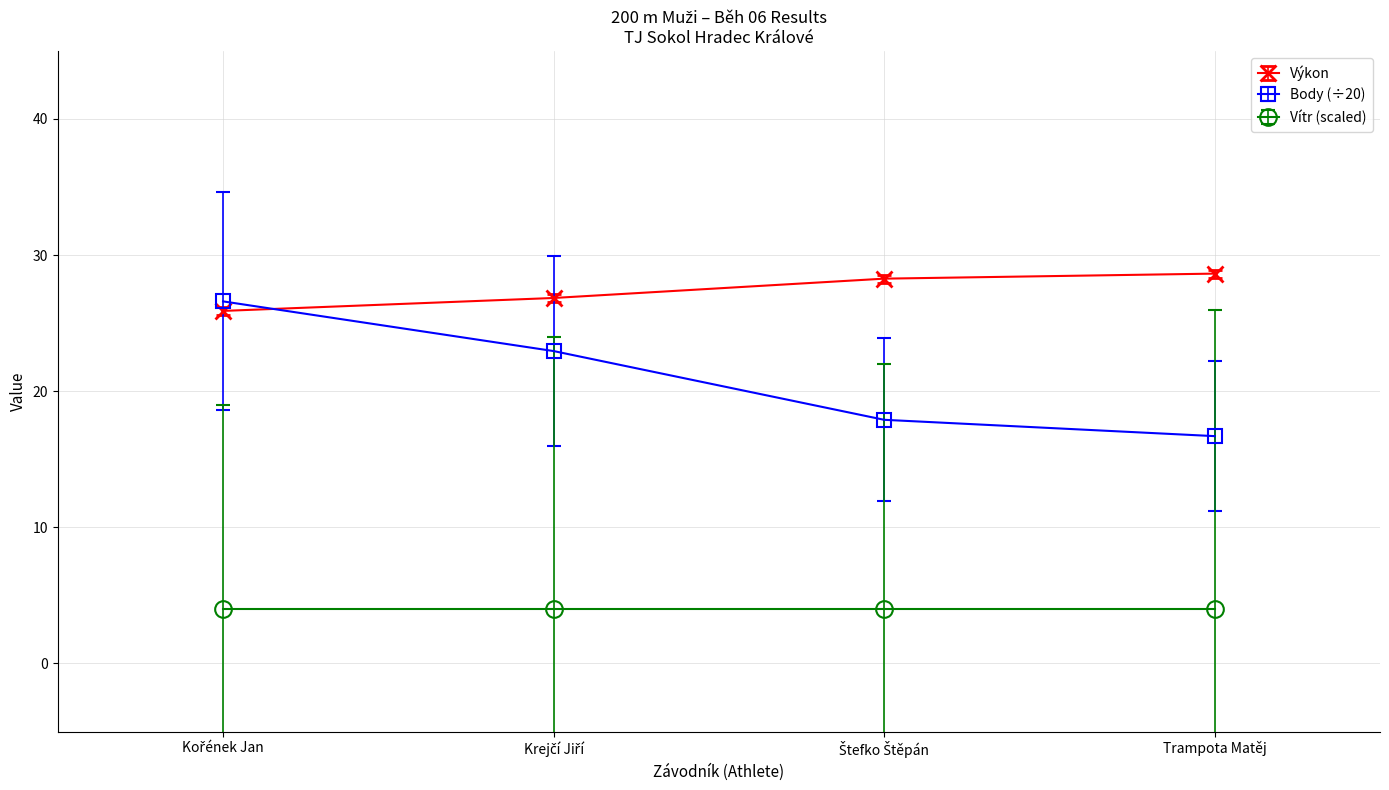

Which series has the largest total across all categories?

Výkon